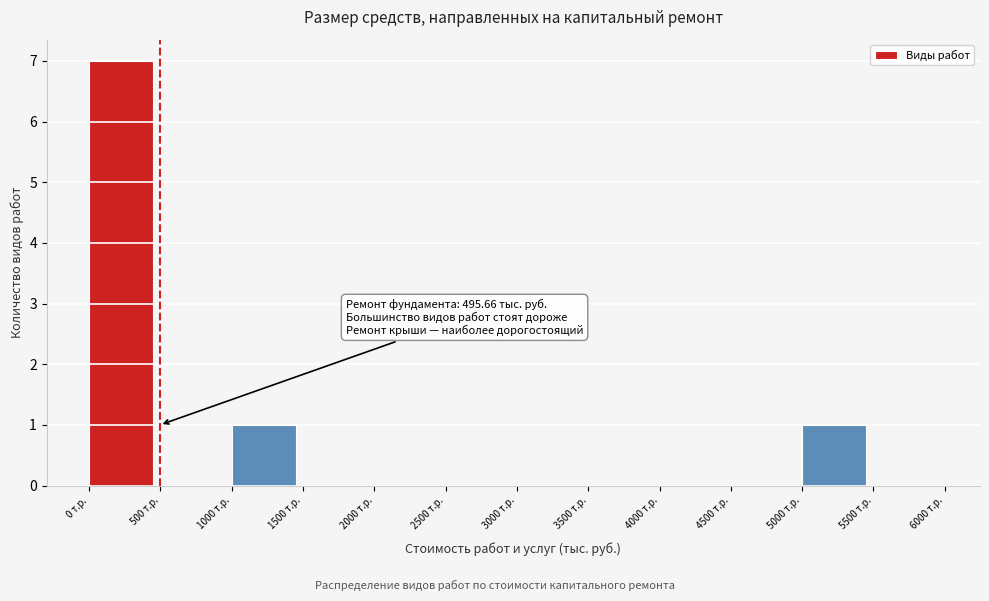

Over which range of the x-axis is the bar tallest?

0 to 500